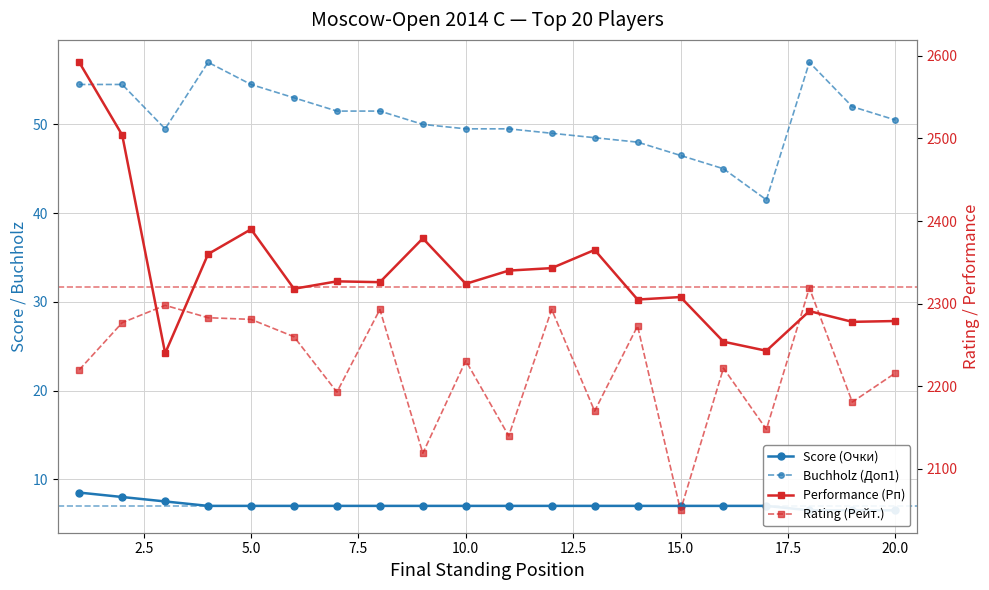

Which series has the largest range (max minus min)?

Performance (Рп)